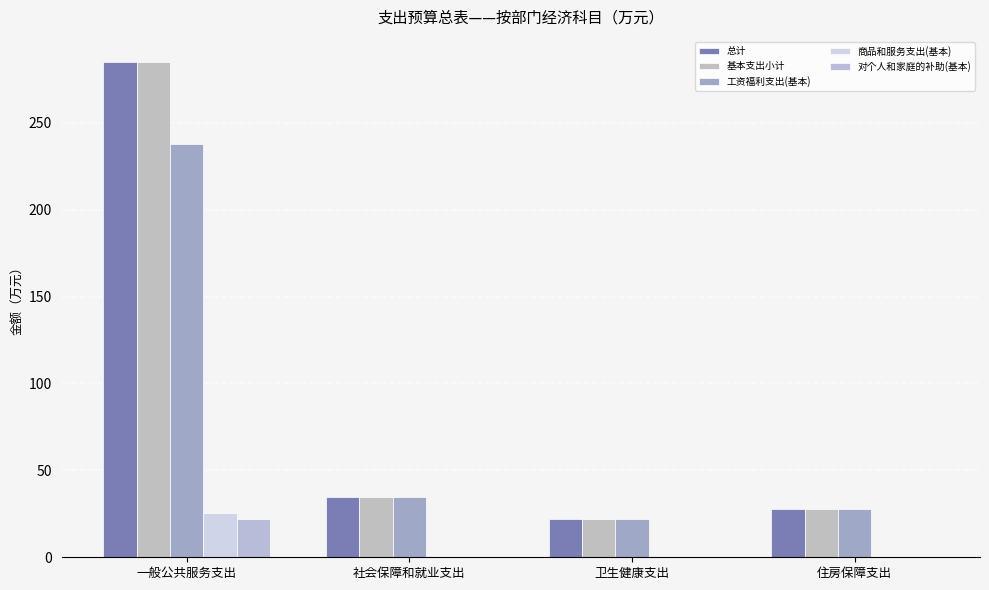

Does the chart contain stacked bars?

No